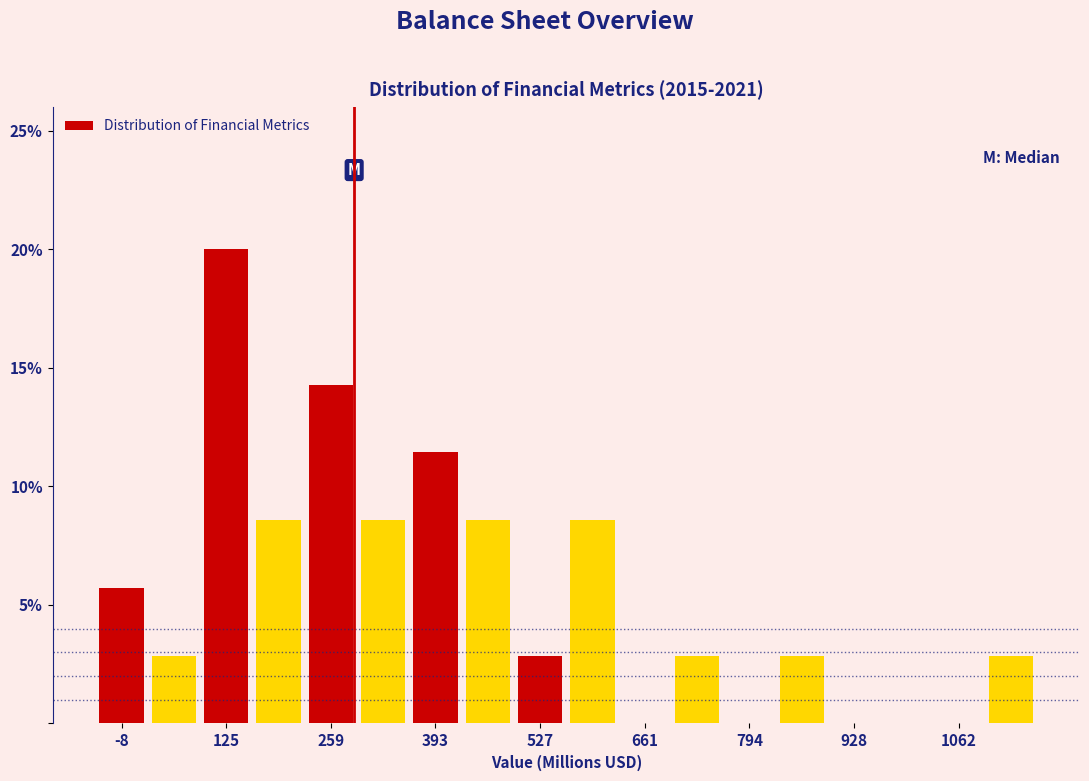

Around what value on the x-axis is the tallest bar? Give the approximate position of its centre, as read against the axis.

120